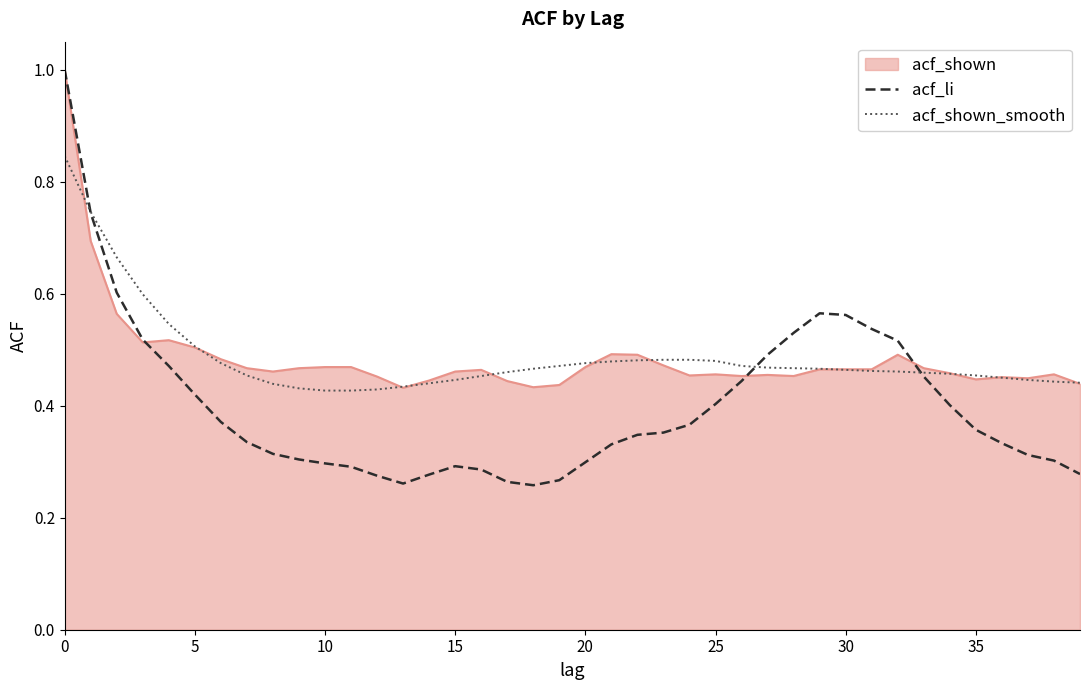

What is the highest value of the acf_li series?

1.0